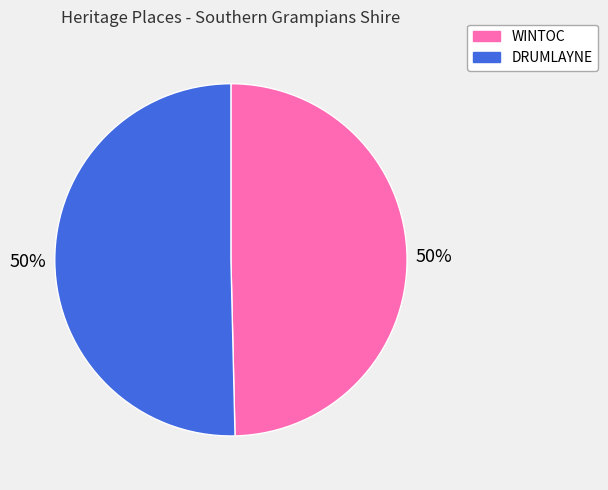

To the nearest percent, what is the combined percentage of DRUMLAYNE and WINTOC?

100%